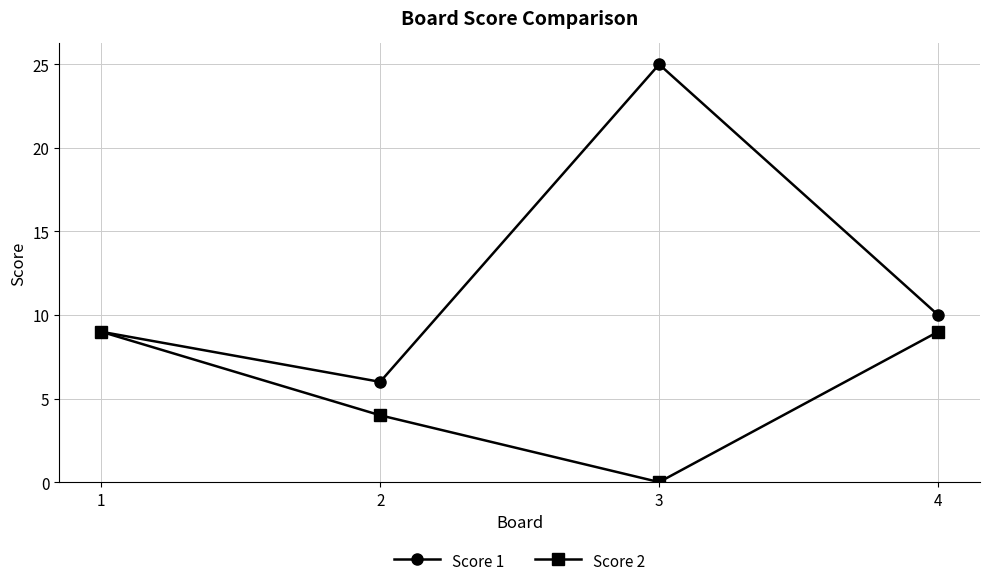

List the series in order of their peak value, highest first.

Score 1, Score 2